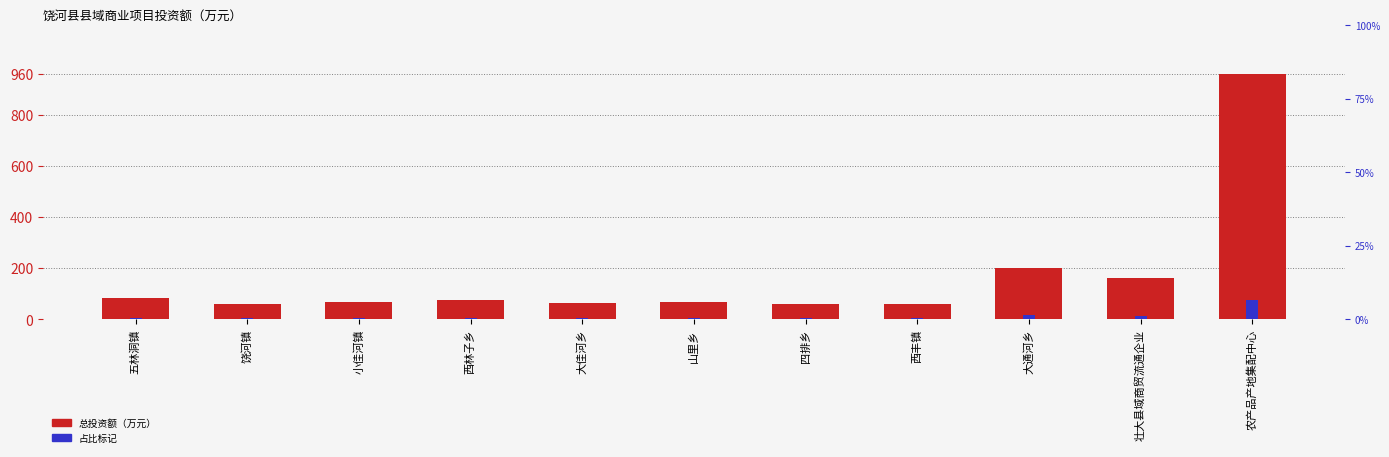

Rank the categories by 总投资额（万元） value from highest to lowest.

农产品产地集配中心, 大通河乡, 壮大县域商贸流通企业, 五林洞镇, 西林子乡, 小佳河镇, 山里乡, 大佳河乡, 饶河镇, 四排乡, 西丰镇